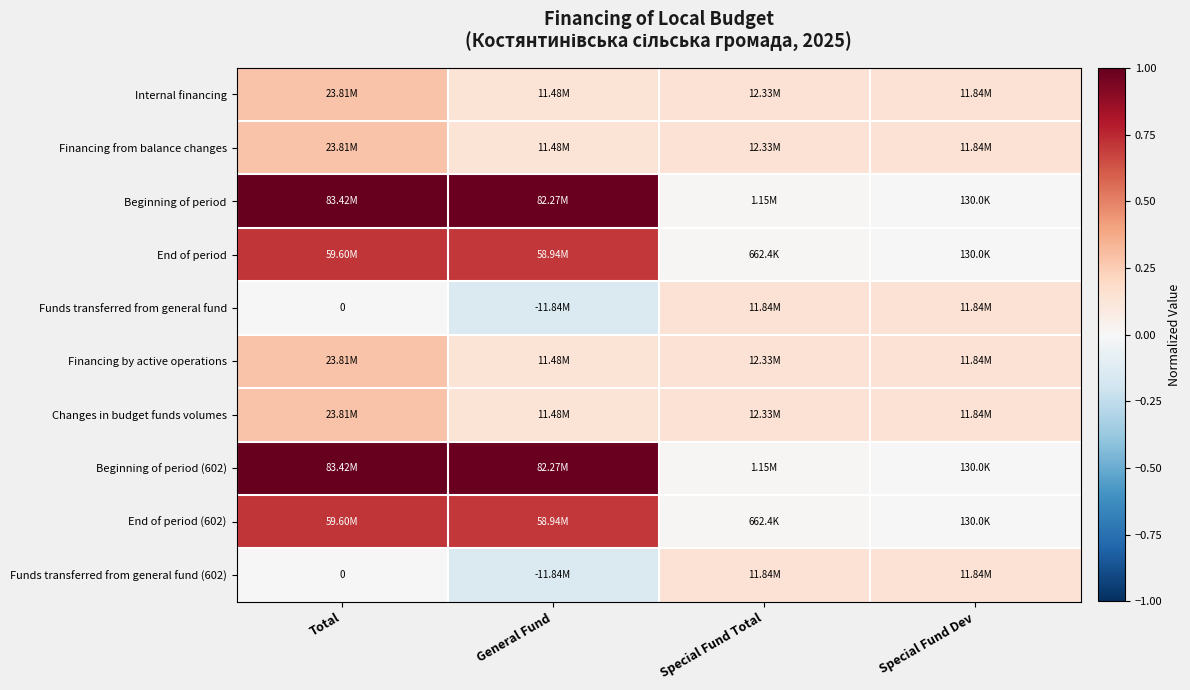

The value of Internal financing at General Fund is 0.1. True or false?

True